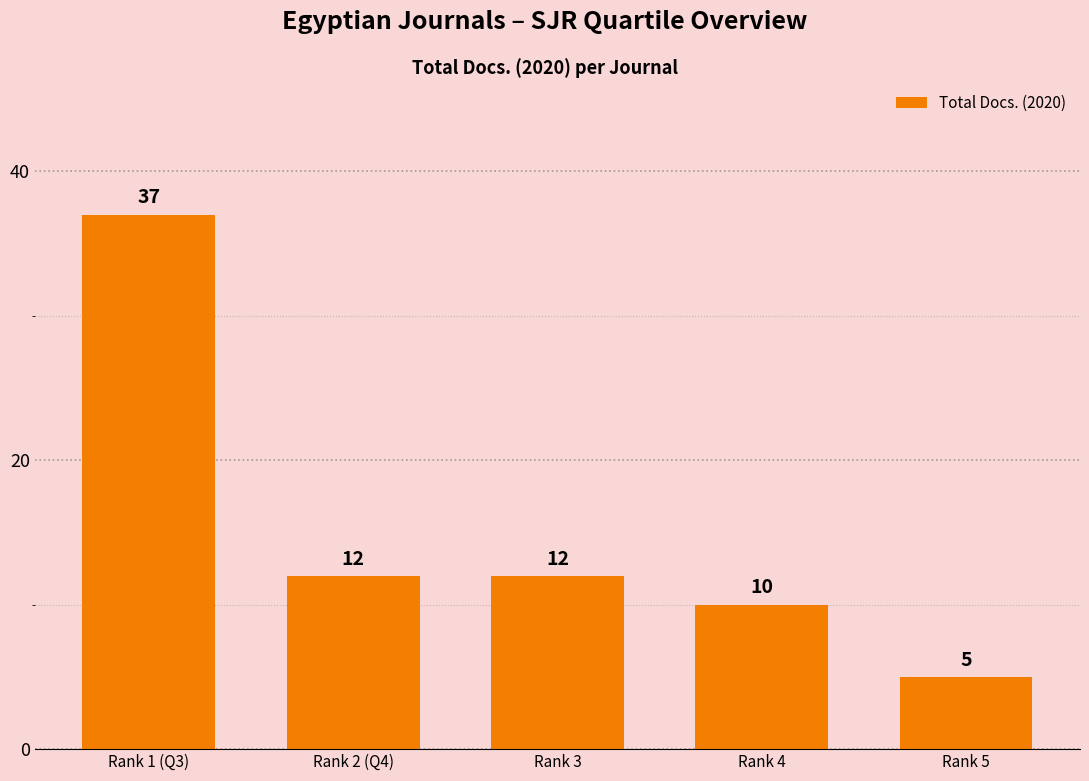

Is it true that the value at Rank 4 is 10?

True